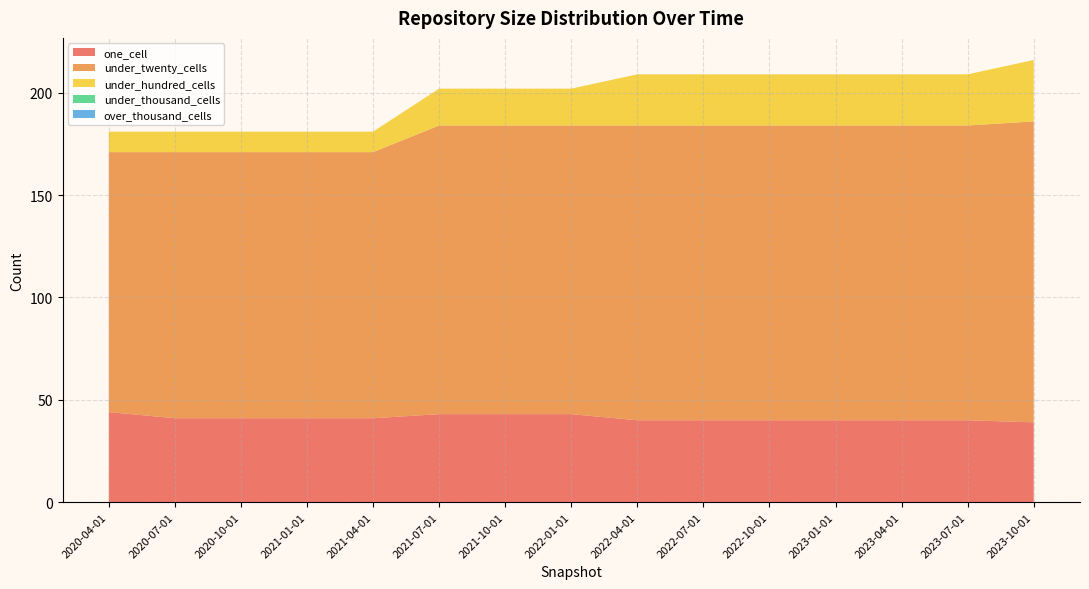

Reading right to left, transcribe all the data shown in this chart.

one_cell: 39	40	40	40	40	40	40	43	43	43	41	41	41	41	44
under_twenty_cells: 147	144	144	144	144	144	144	141	141	141	130	130	130	130	127
under_hundred_cells: 30	25	25	25	25	25	25	18	18	18	10	10	10	10	10
under_thousand_cells: 0	0	0	0	0	0	0	0	0	0	0	0	0	0	0
over_thousand_cells: 0	0	0	0	0	0	0	0	0	0	0	0	0	0	0